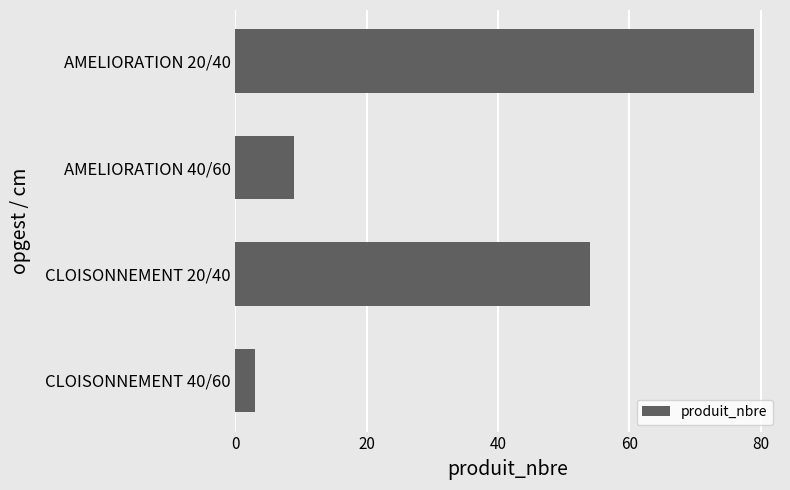

What is the label of the 2nd bar from the bottom?

CLOISONNEMENT 20/40